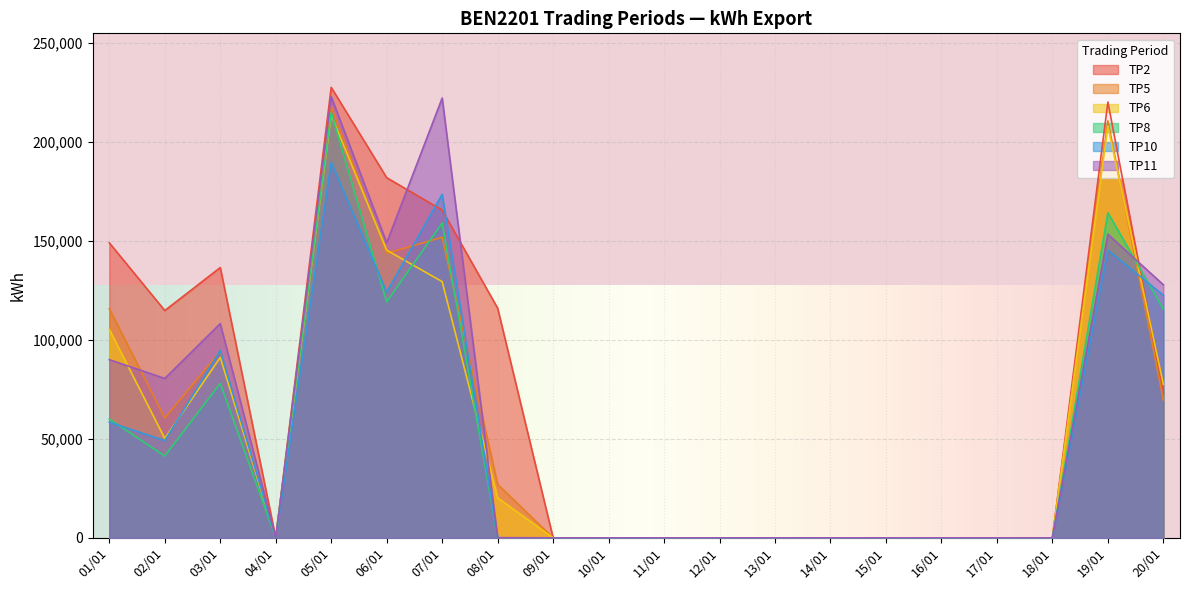

Which series changed the most between 06/01 and 17/01?

TP2